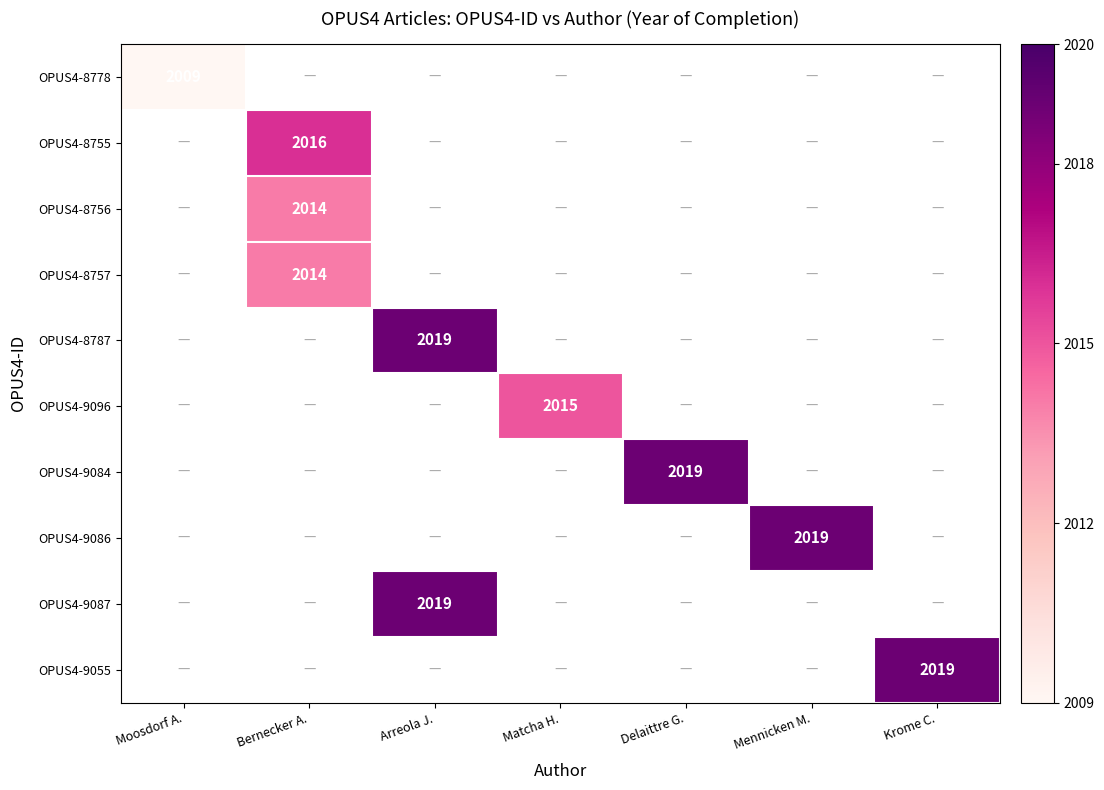

Is the value of OPUS4-8787 at Arreola J. greater than the value of OPUS4-9084 at Mennicken M.?

No